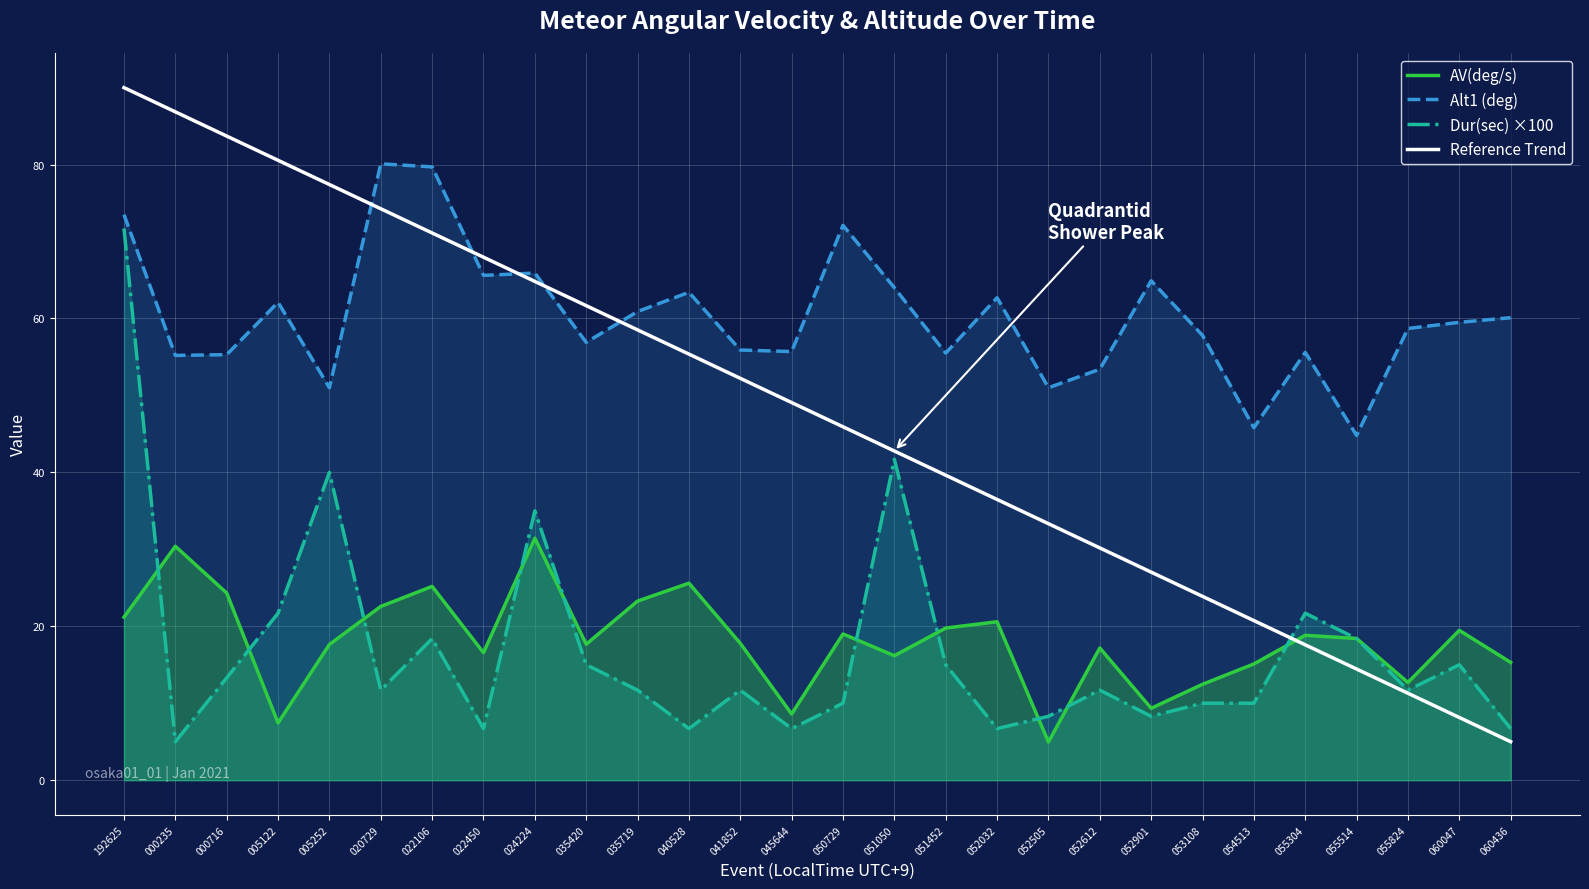

What is the minimum value shown in the chart?

5.0